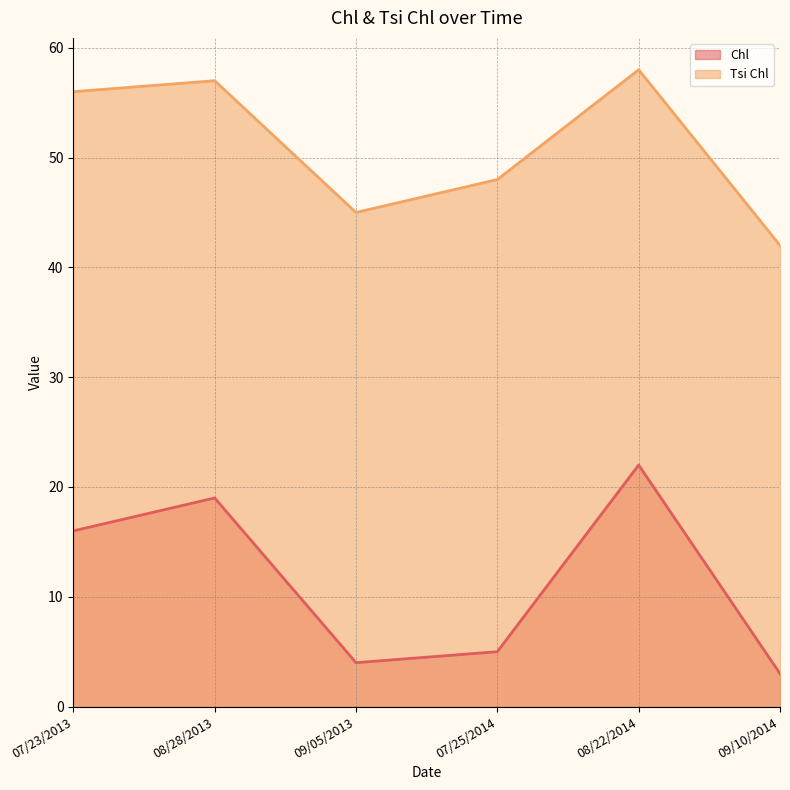

At which category is the sum across all series the highest?

08/22/2014